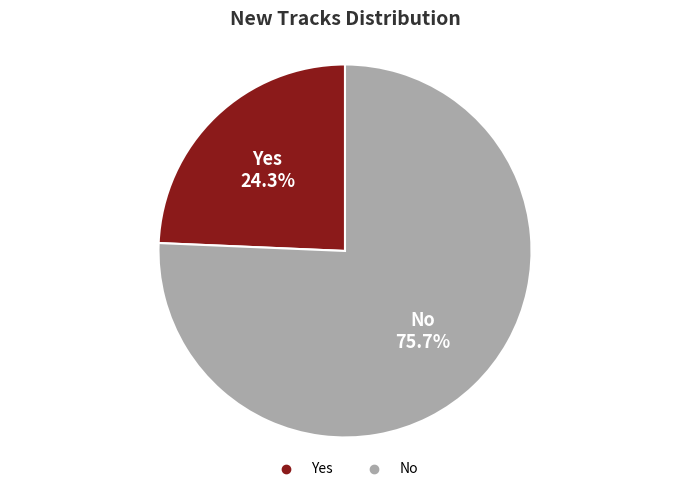

How many slices are in this pie chart?

2